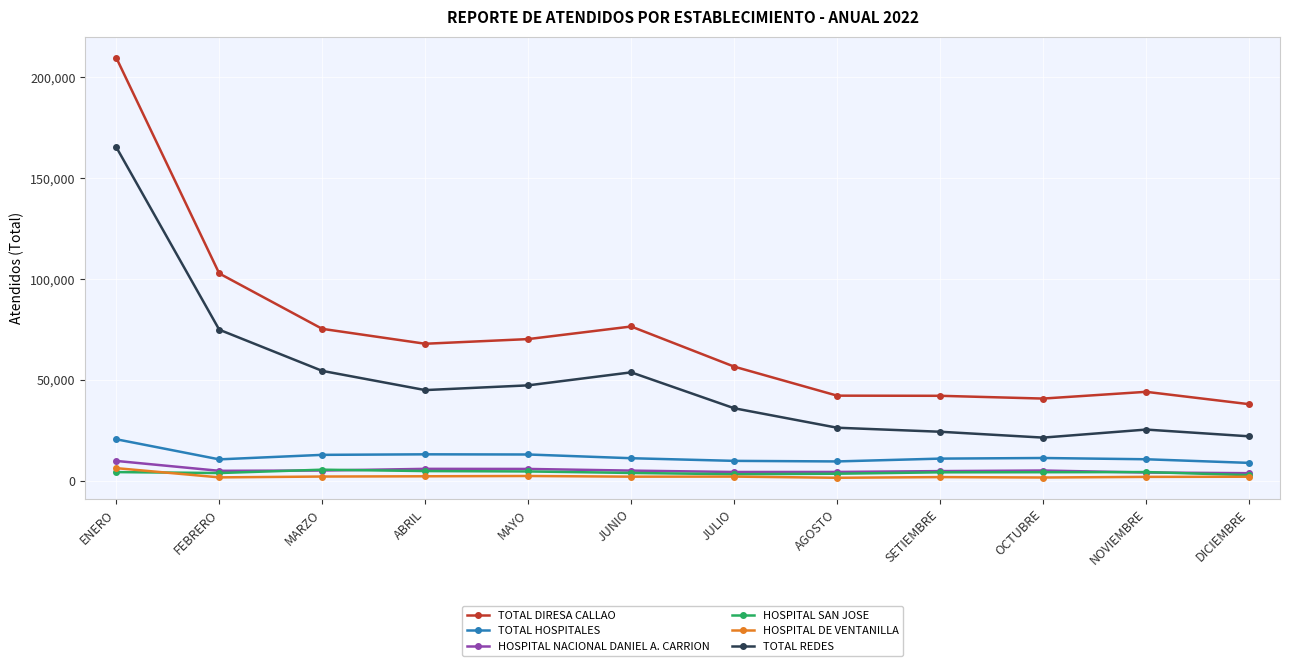

Where does the HOSPITAL SAN JOSE series first go above 4255?

ENERO